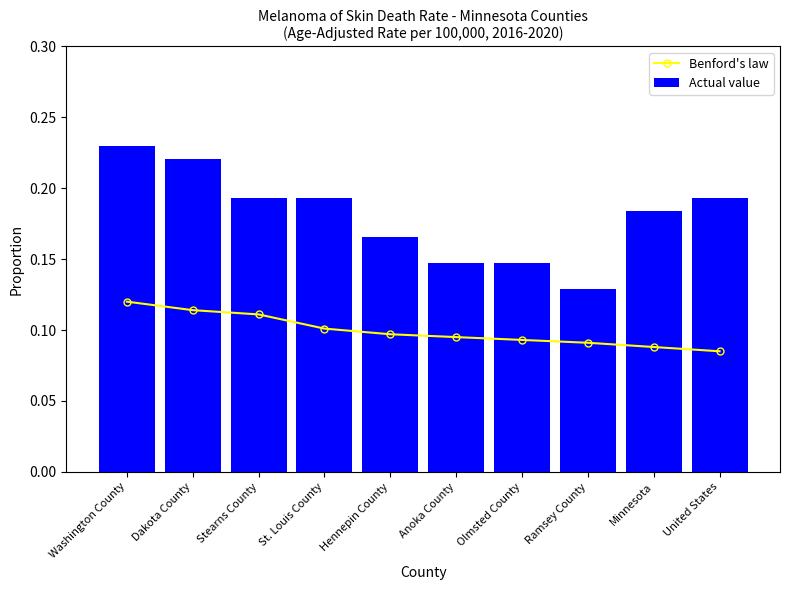

What is the smallest value displayed?

0.1